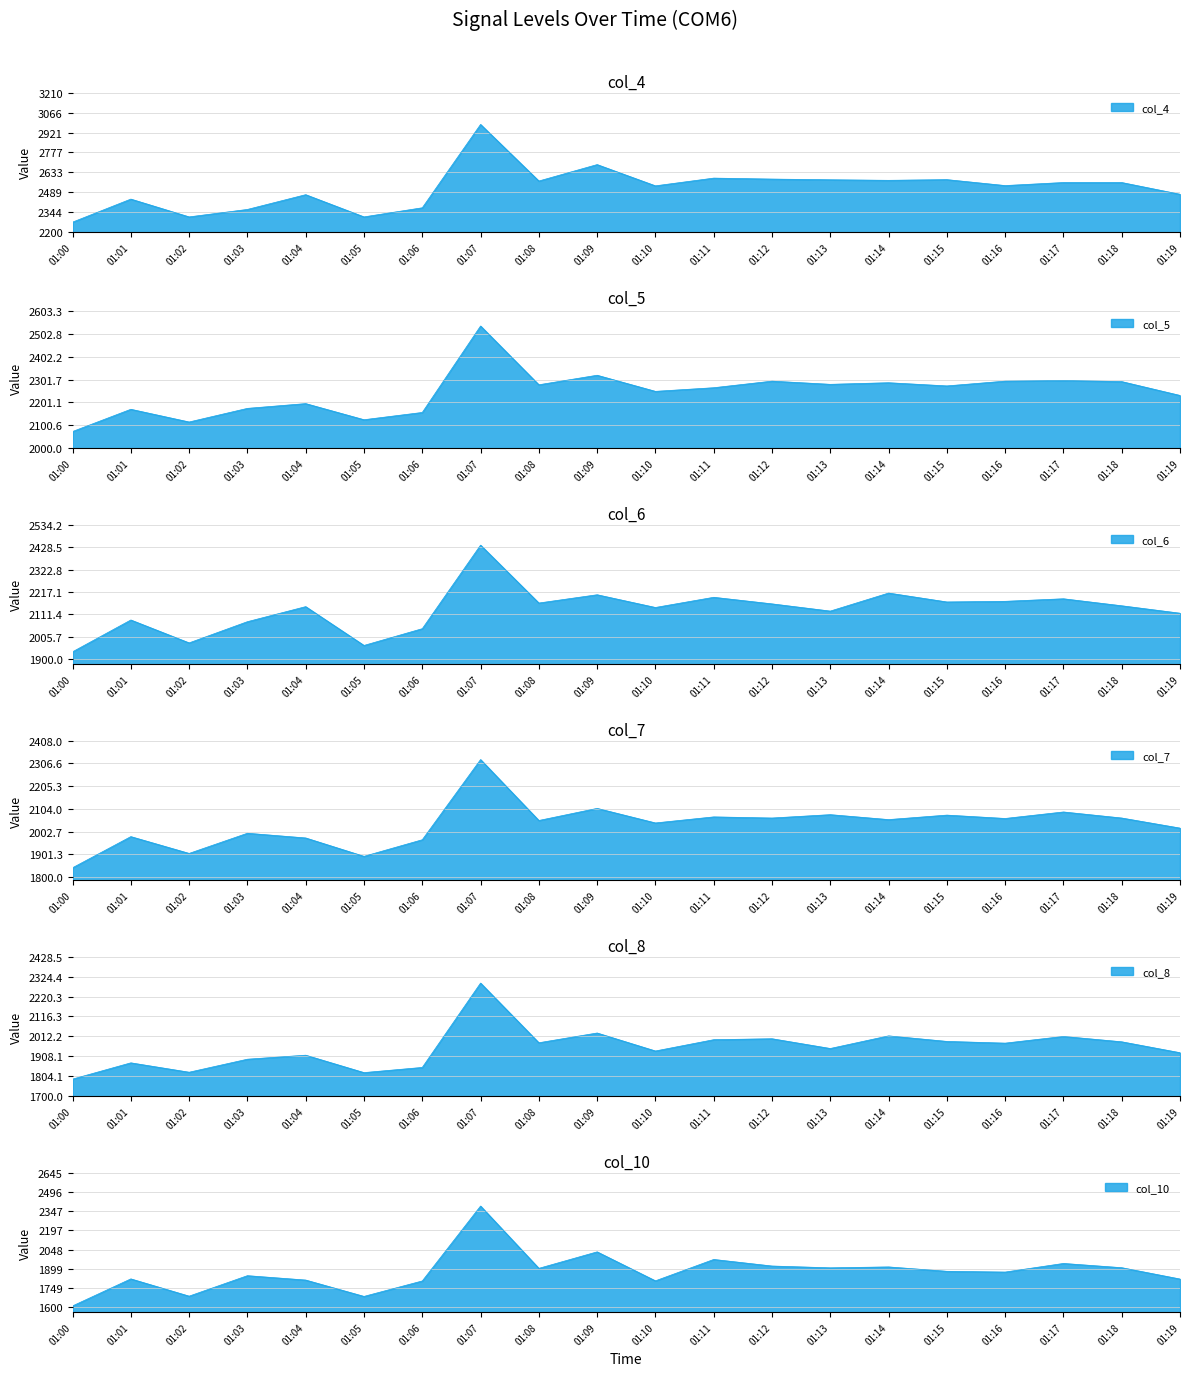

Does the chart display data point markers on the line(s)?

No